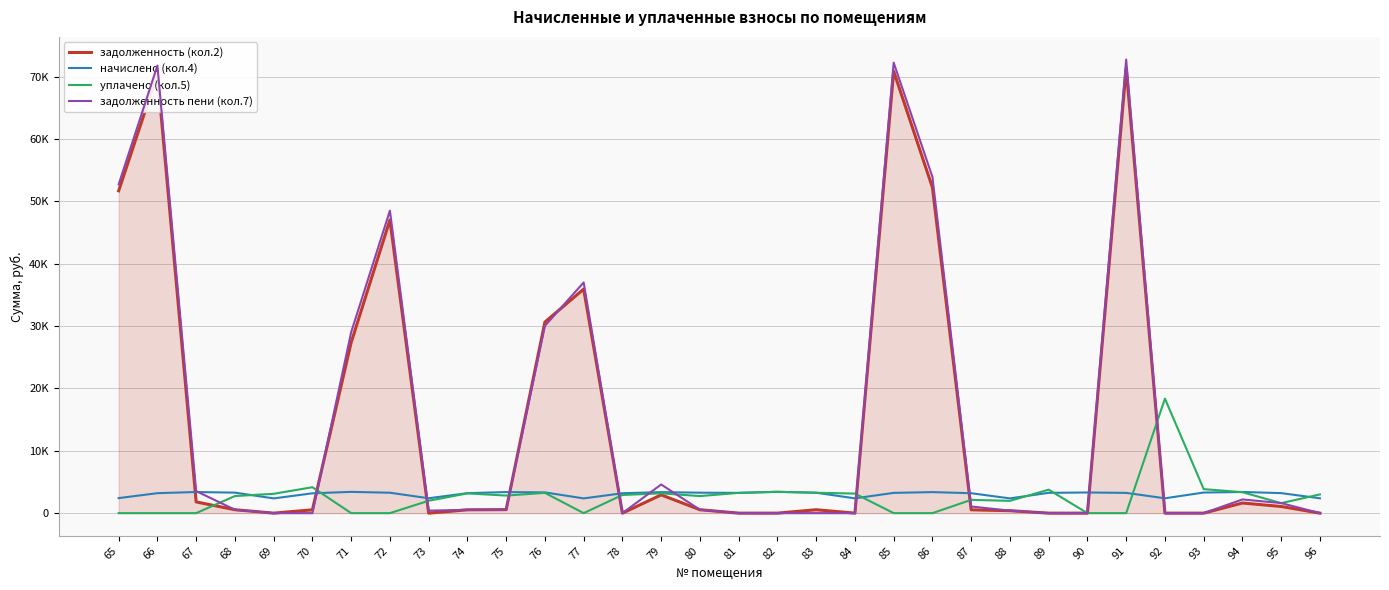

Does the chart display data point markers on the line(s)?

No